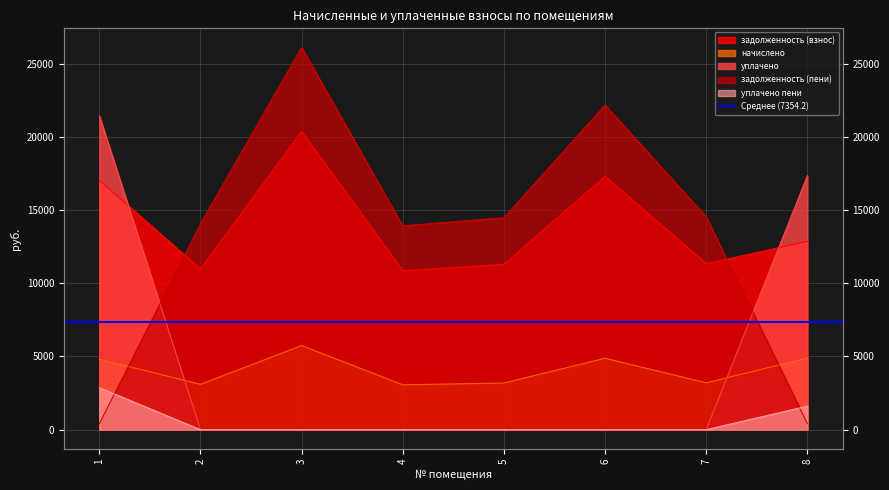

What is the difference between the maximum and minimum values in the задолженность (пени) series?

25698.7